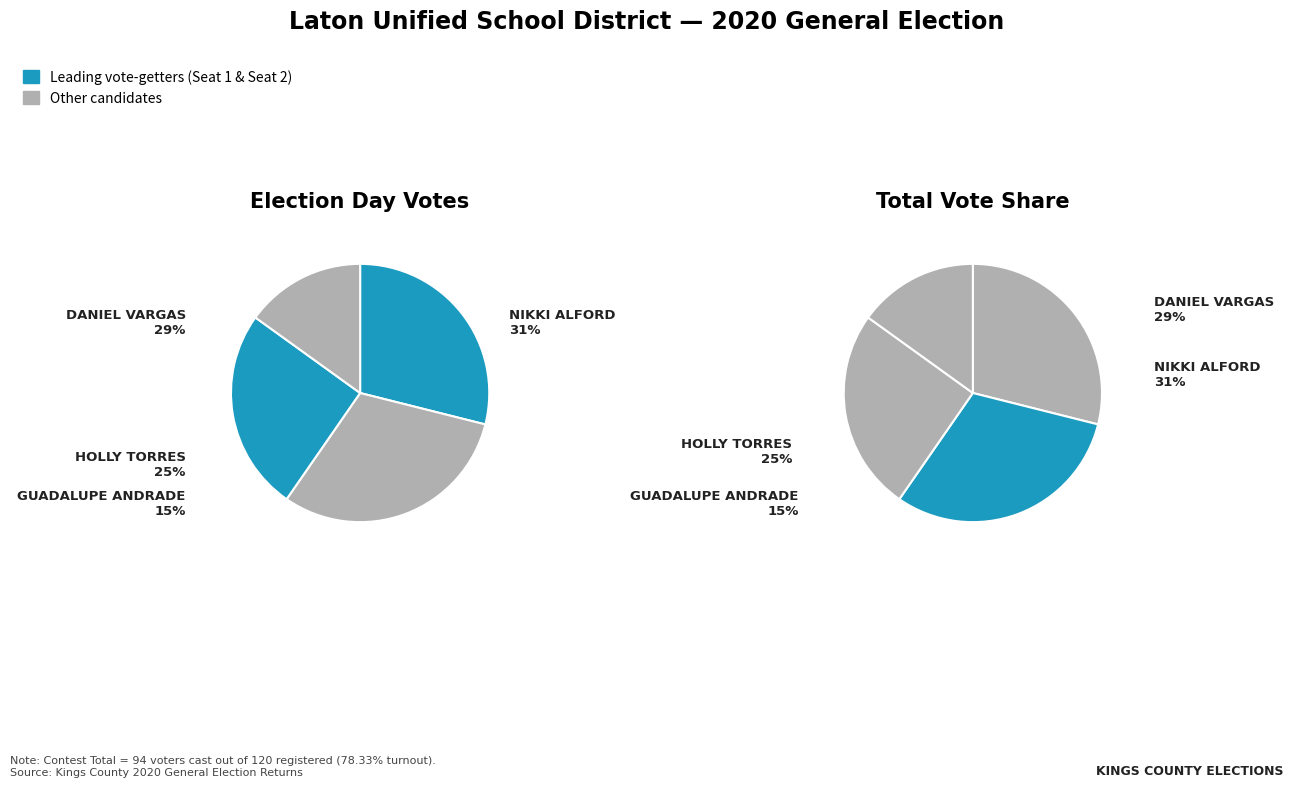

Rank the categories by value from lowest to highest.

GUADALUPE ANDRADE, HOLLY TORRES, DANIEL VARGAS, NIKKI ALFORD